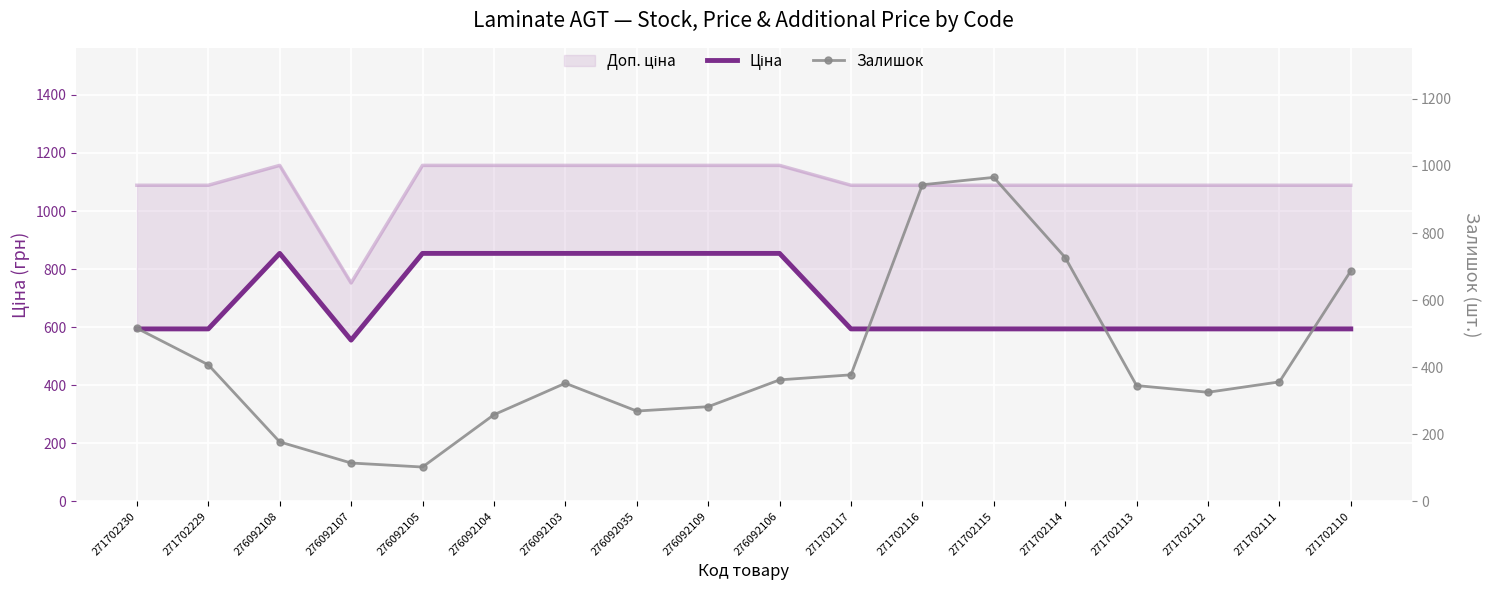

What is the sum of the Залишок values at 271702229 and 271702115?

1373.0